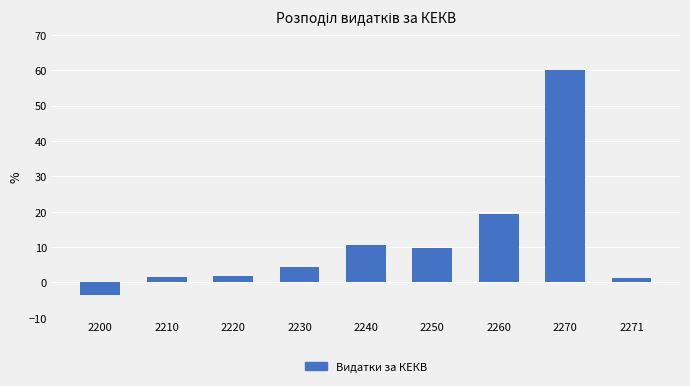

What is the sum of all values?

104.8